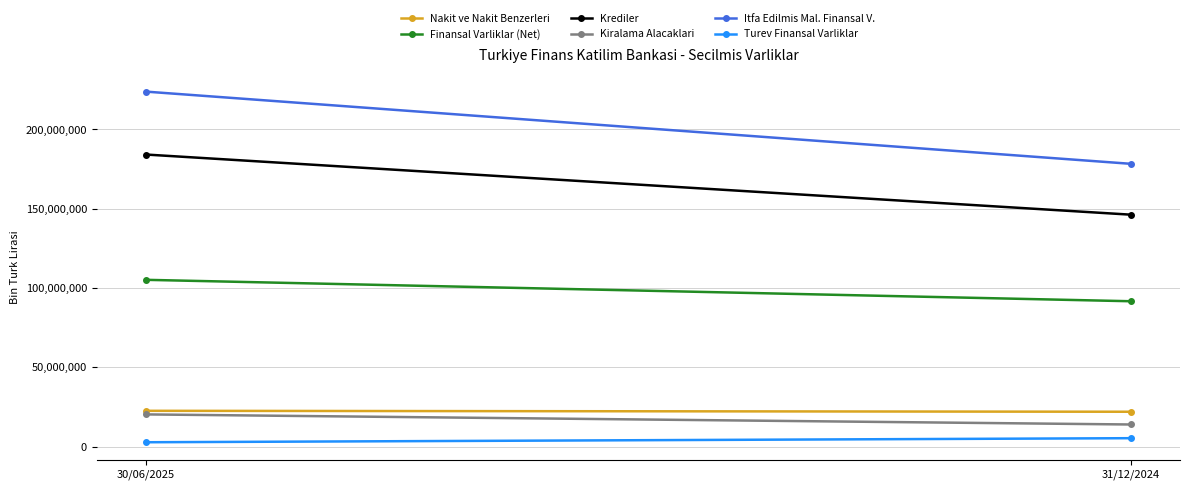

Reading left to right, what are all the values shown in this chart?

Nakit ve Nakit Benzerleri: 22586320	21993073
Finansal Varliklar (Net): 105180215	91678578
Krediler: 184192780	146273979
Kiralama Alacaklari: 20314672	13952421
Itfa Edilmis Mal. Finansal V.: 223870288	178347046
Turev Finansal Varliklar: 2758366	5316713